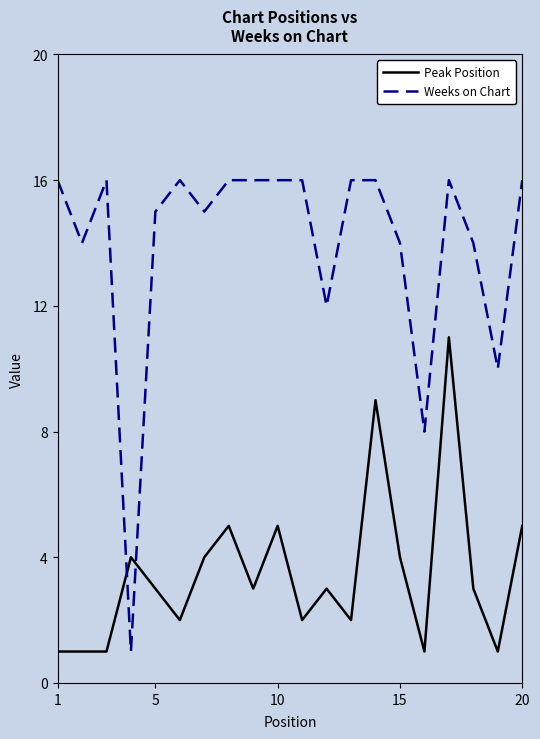

Which series has the largest total across all categories?

Weeks on Chart